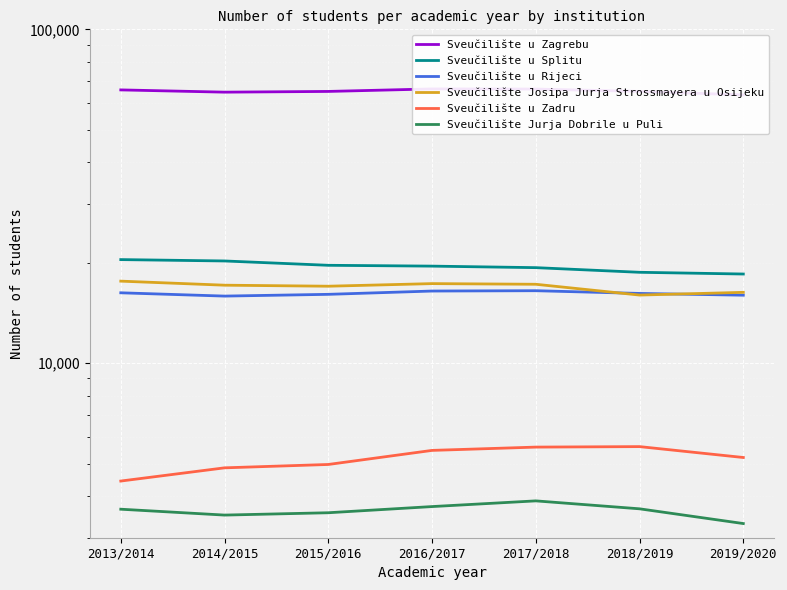

The Sveučilište u Splitu series shows 5228 at 2017/2018. True or false?

False